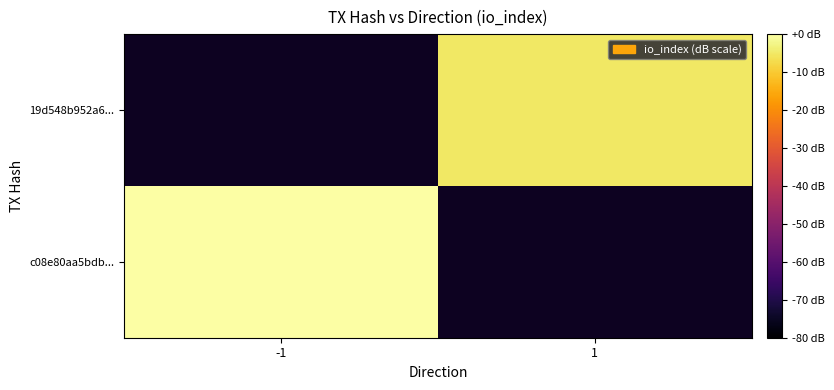

Is it true that c08e80aa5bdb... equals 0.0 at -1?

True